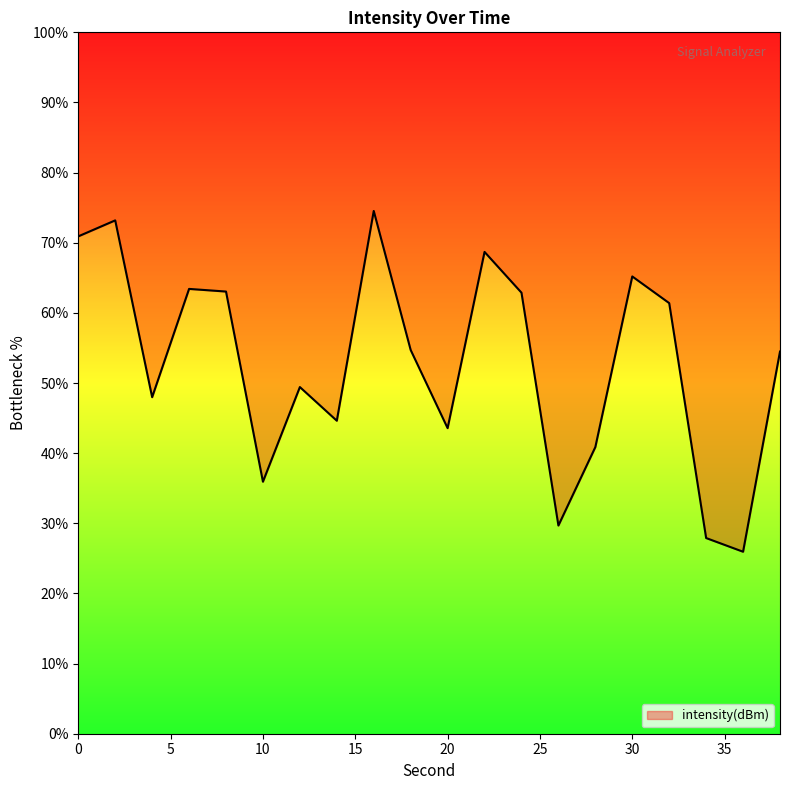

What value does the data have at 14?

44.6